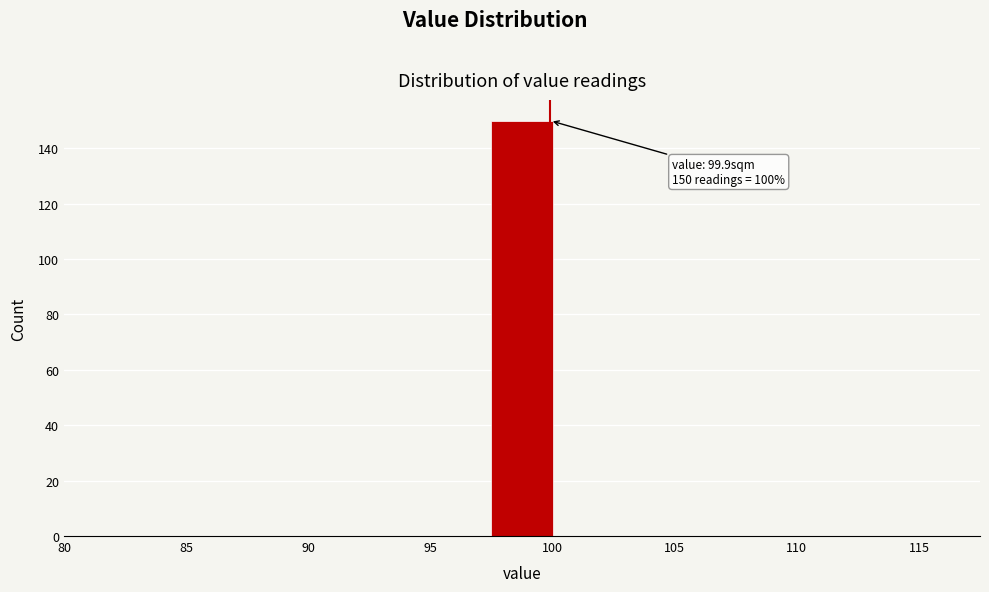

Which range on the x-axis has the tallest bar?

97.5 to 100.0